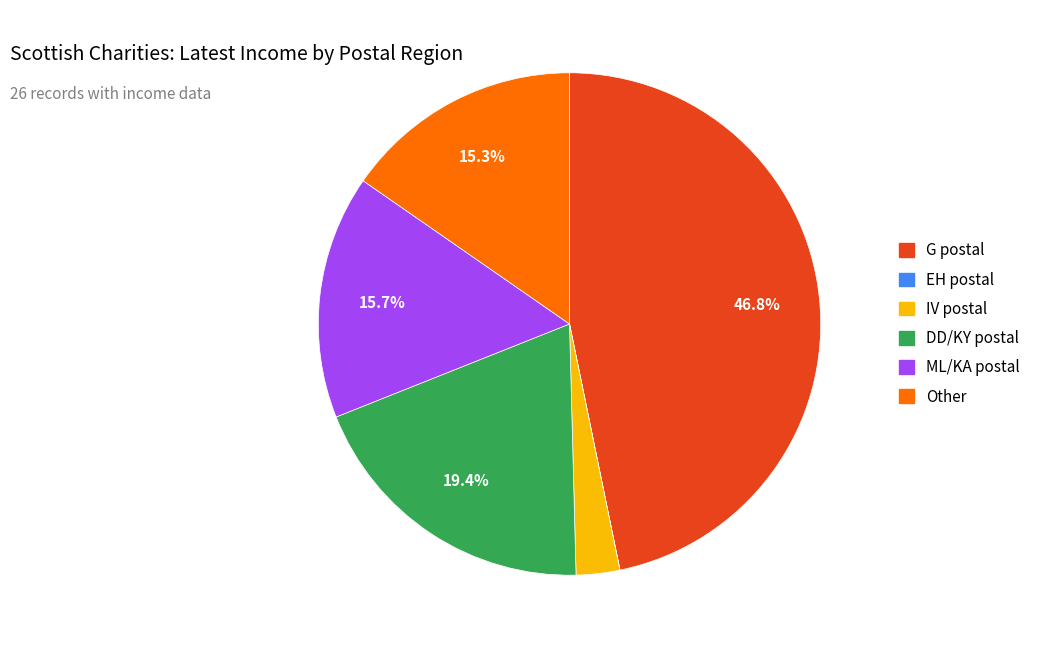

Does G postal represent more than half of the total?

No